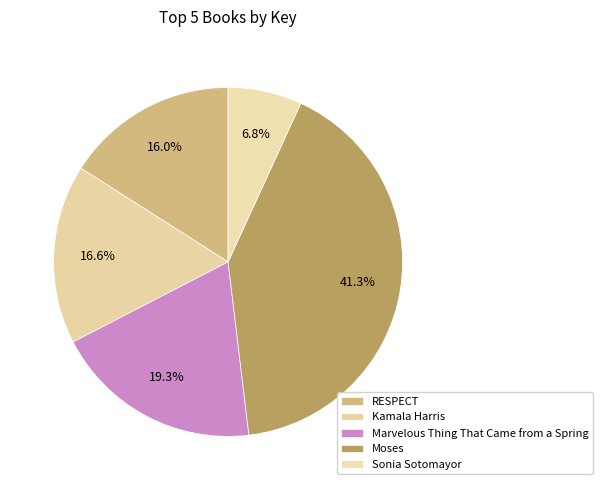

How many segments does this pie chart have?

5